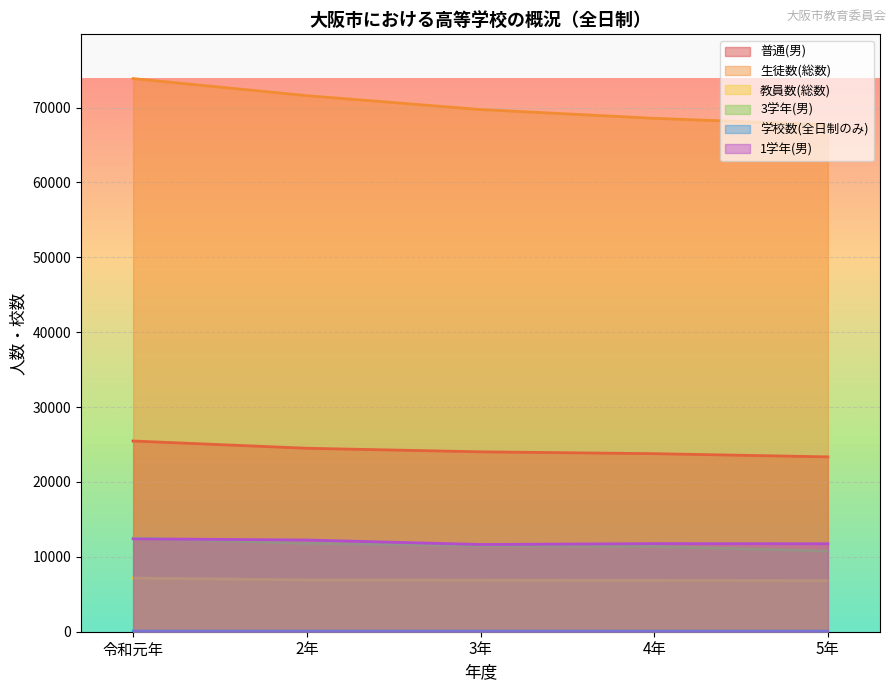

True or false: 教員数(総数) and 学校数(全日制のみ) intersect in this chart.

False